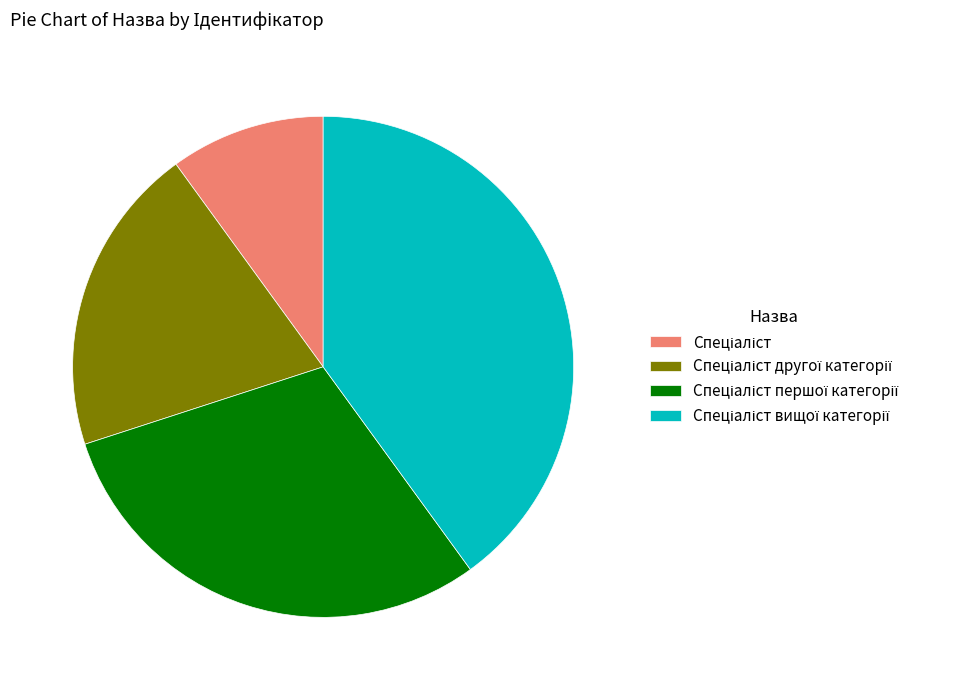

Is there any slice that represents more than half of the pie?

No